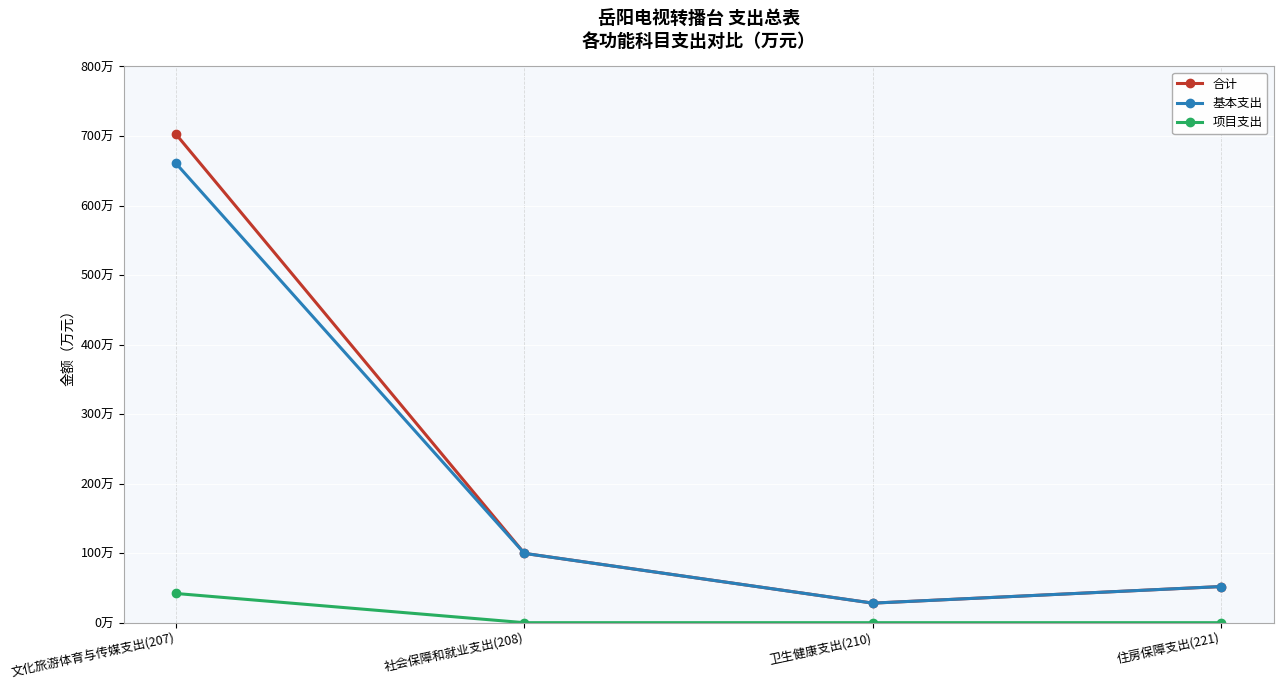

What are all the series names shown in the legend?

合计, 基本支出, 项目支出